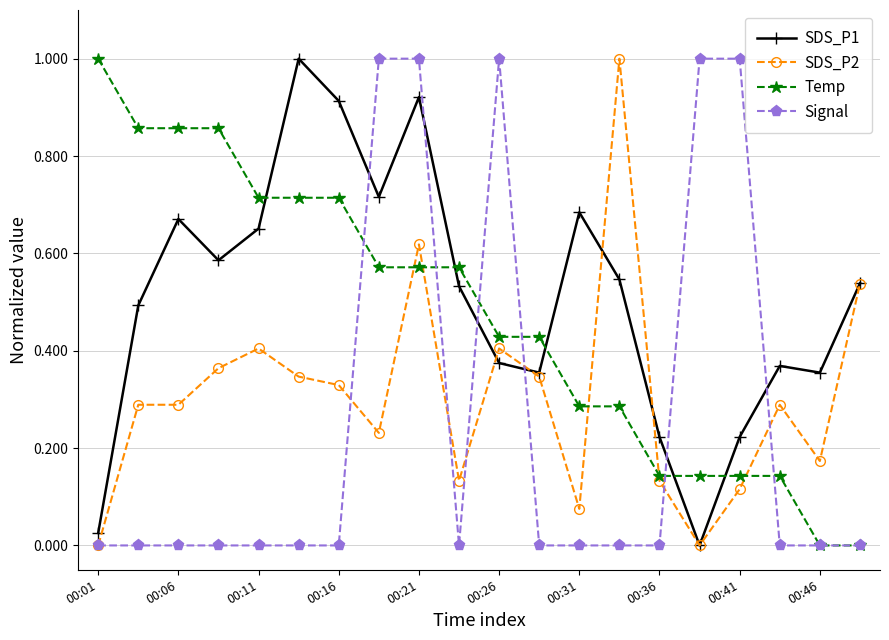

True or false: SDS_P2 has more than 0 interior local peaks.

True